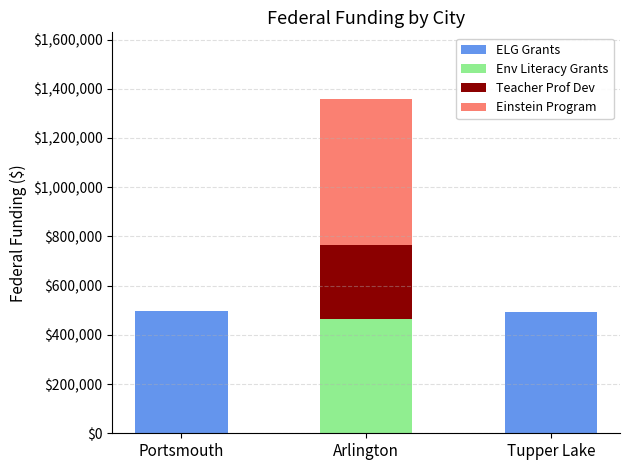

At which category is the sum across all series the highest?

Arlington